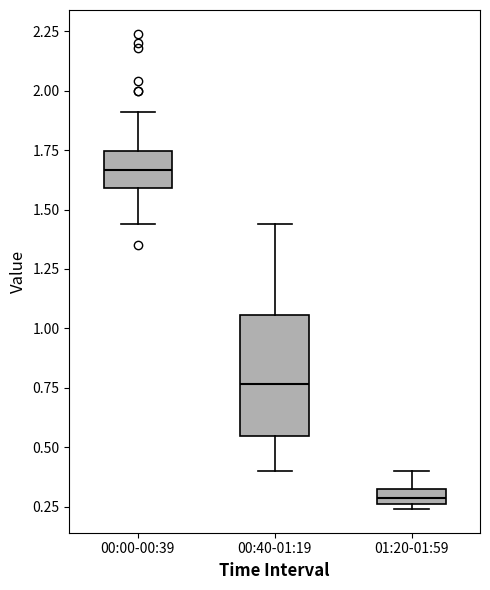

Which box's median line is the highest?

00:00-00:39